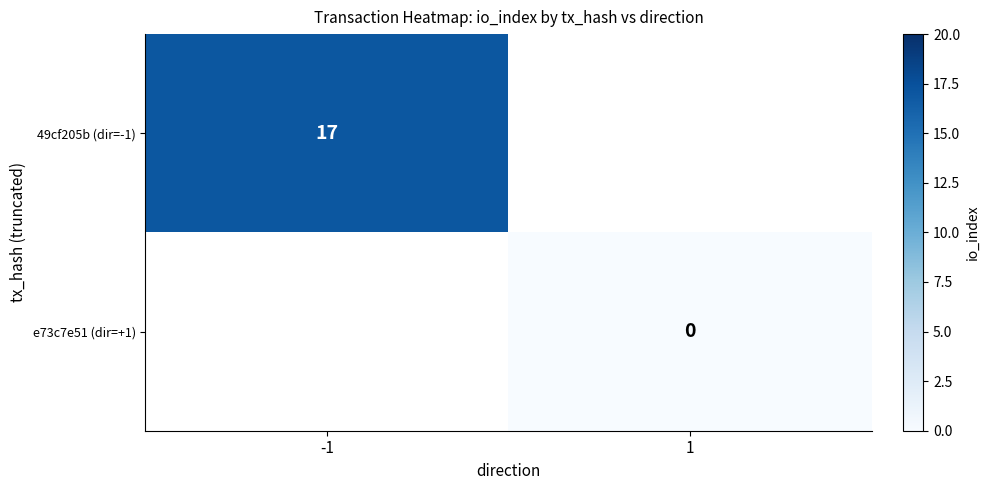

True or false: 49cf205b (dir=-1) has a value of 24 at -1.

False